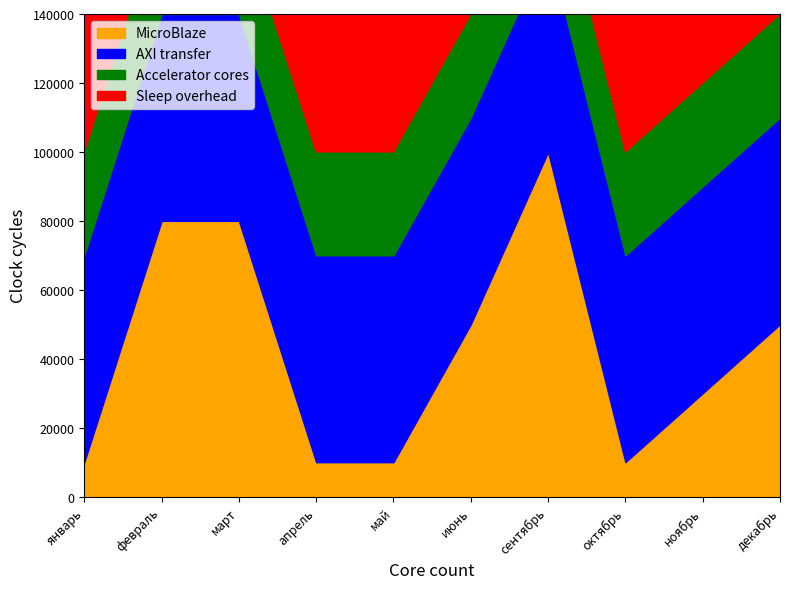

Which category has the highest value in the AXI transfer series?

январь